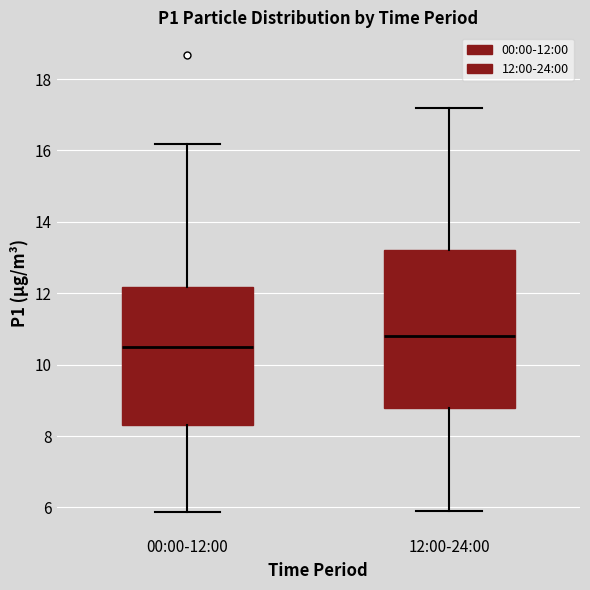

Reading left to right, read every box against the y-axis: the position of its median line, the range the box covers, and the ends of its whiskers. The values are not printed on the chart, so give them approximately, as read against the axis.

00:00-12:00: median 10.6, box 8.4 to 12.2, whiskers 5.8 to 16.2
12:00-24:00: median 10.8, box 8.8 to 13.2, whiskers 6.0 to 17.2